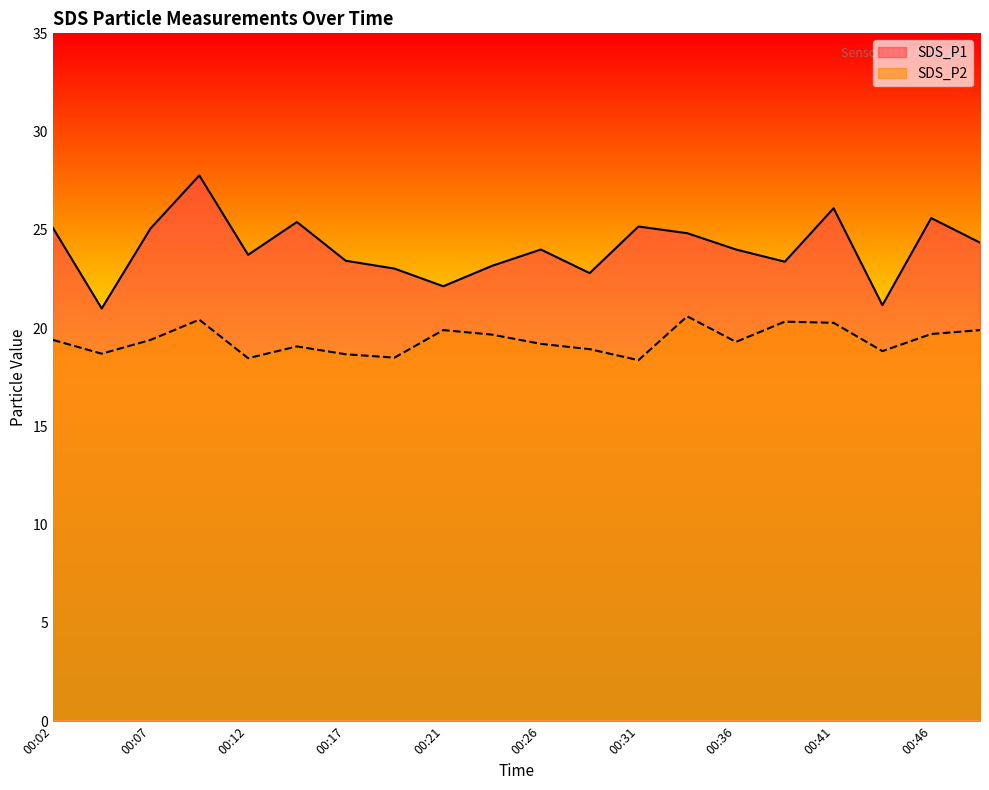

What is the difference between the second highest and minimum values in the SDS_P1 series?

5.1